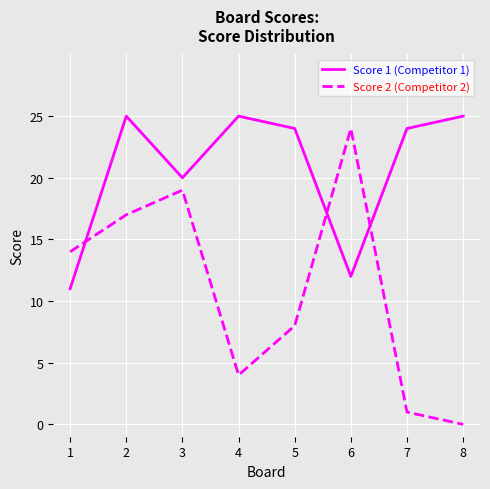

What is the minimum value for Score 1 (Competitor 1)?

11